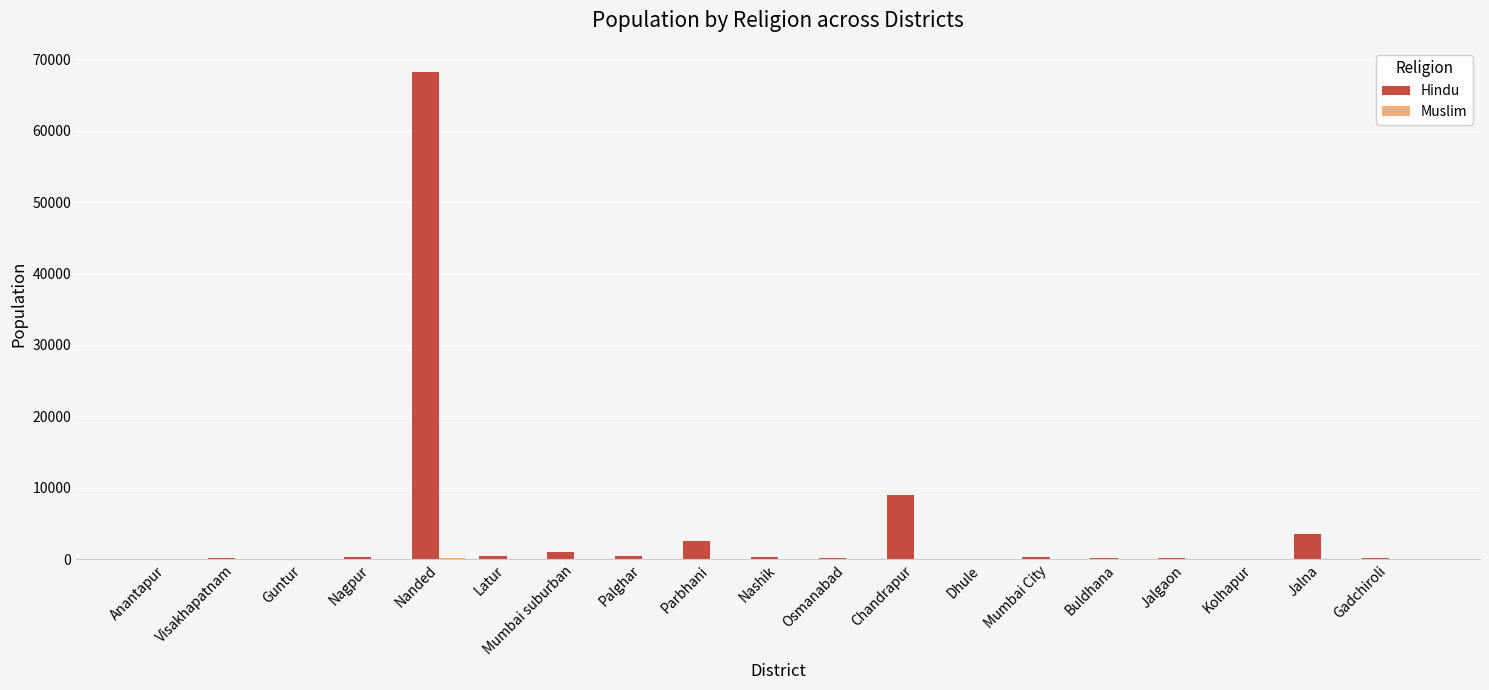

The Hindu series shows 99243 at Nanded. True or false?

False